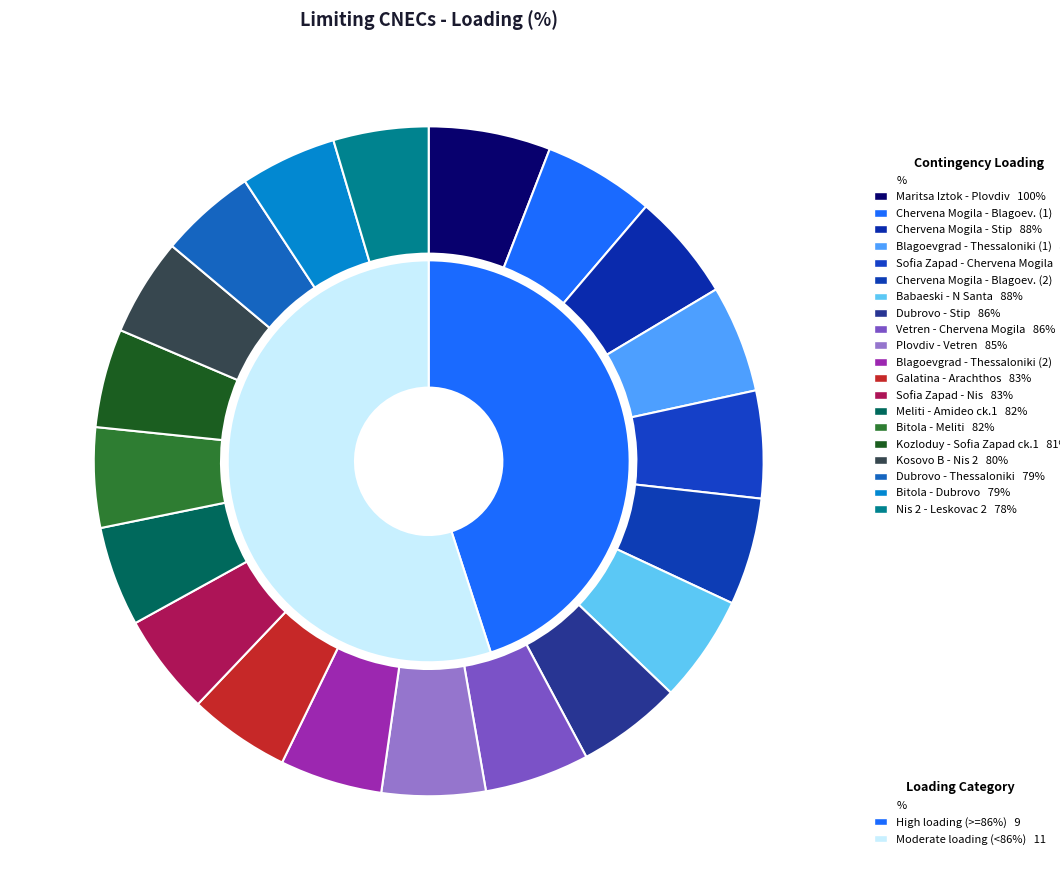

What is the change in value from N-1 400kV Sofia Zapad - Chervena Mogila to N-1 400 kV Galatina-Arachthos?

-5